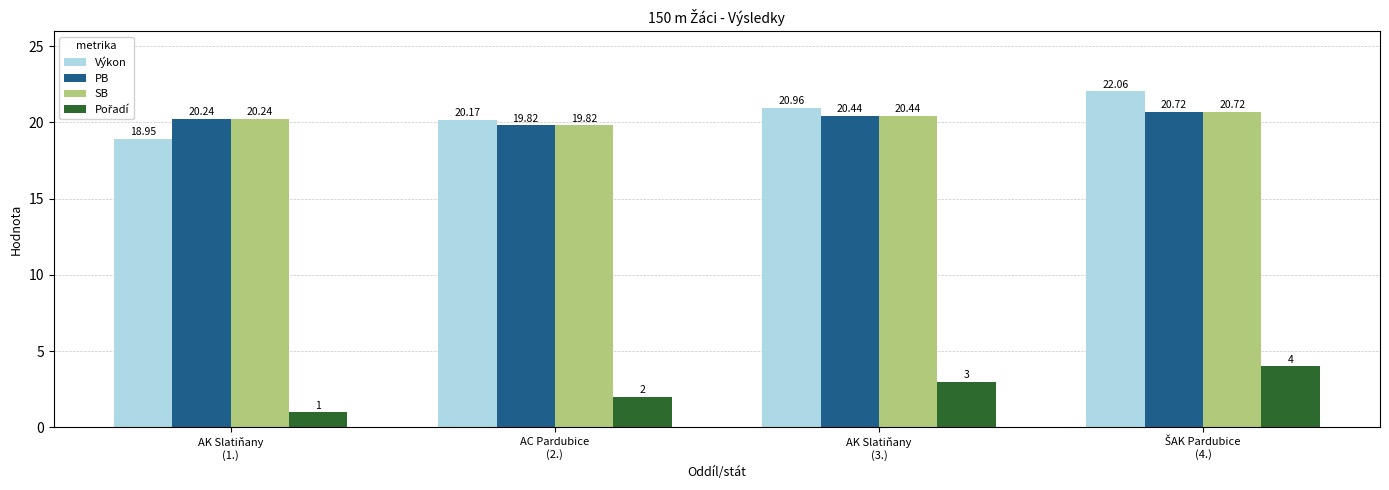

How many data points in PB are less than 20?

1